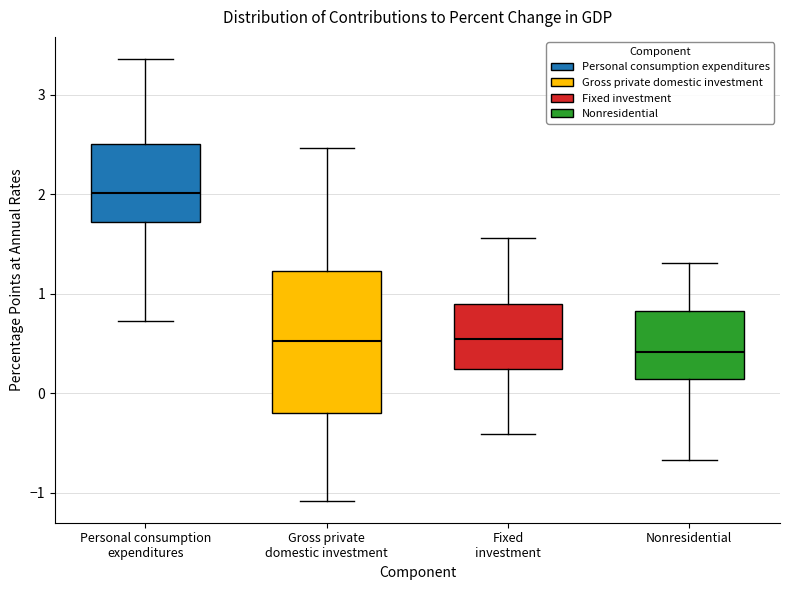

Reading left to right, transcribe this box plot: for each box, give where its median line is, the range the box spans, and where its two whiskers end, as read against the y-axis. The values are not printed on the chart, so give them approximately, as read against the axis.

Personal consumption expenditures: median 2.0, box 1.7 to 2.5, whiskers 0.7 to 3.4
Gross private domestic investment: median 0.5, box -0.2 to 1.2, whiskers -1.1 to 2.5
Fixed investment: median 0.5, box 0.2 to 0.9, whiskers -0.4 to 1.6
Nonresidential: median 0.4, box 0.1 to 0.8, whiskers -0.7 to 1.3